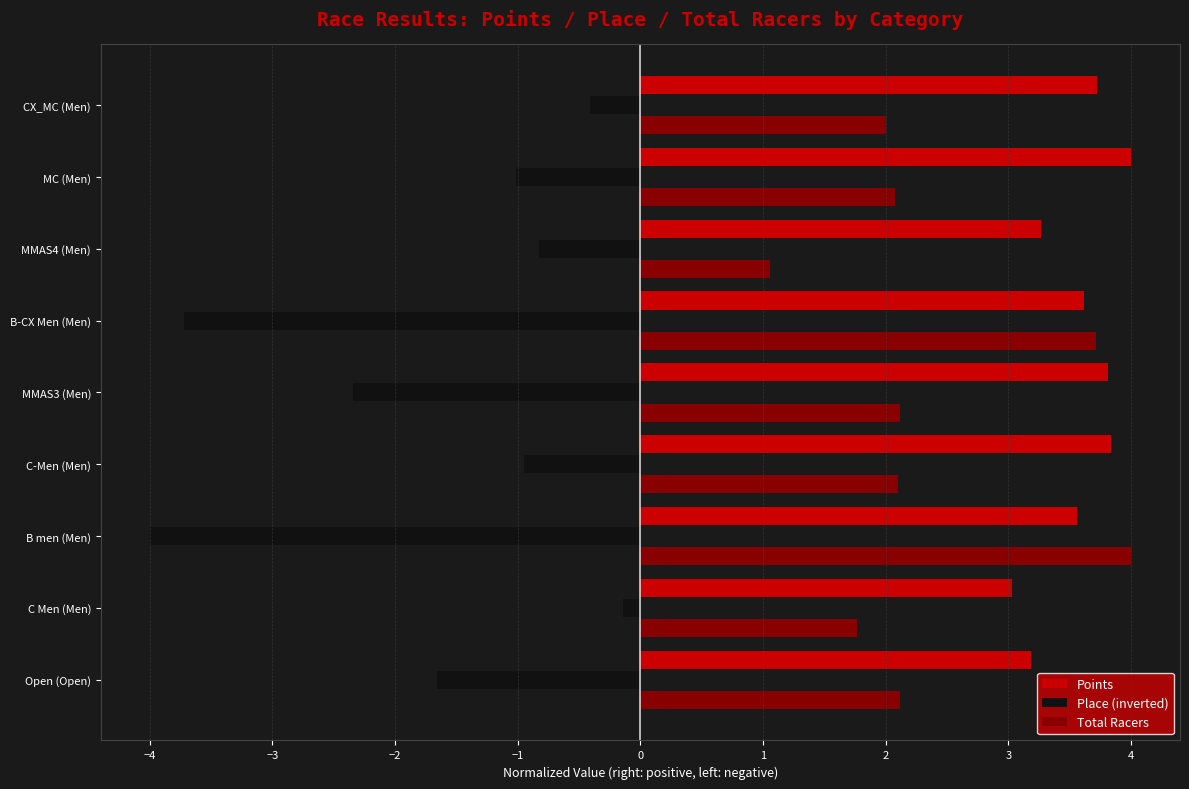

What is the difference between the highest and lowest values at MMAS3 (Men)?

6.2